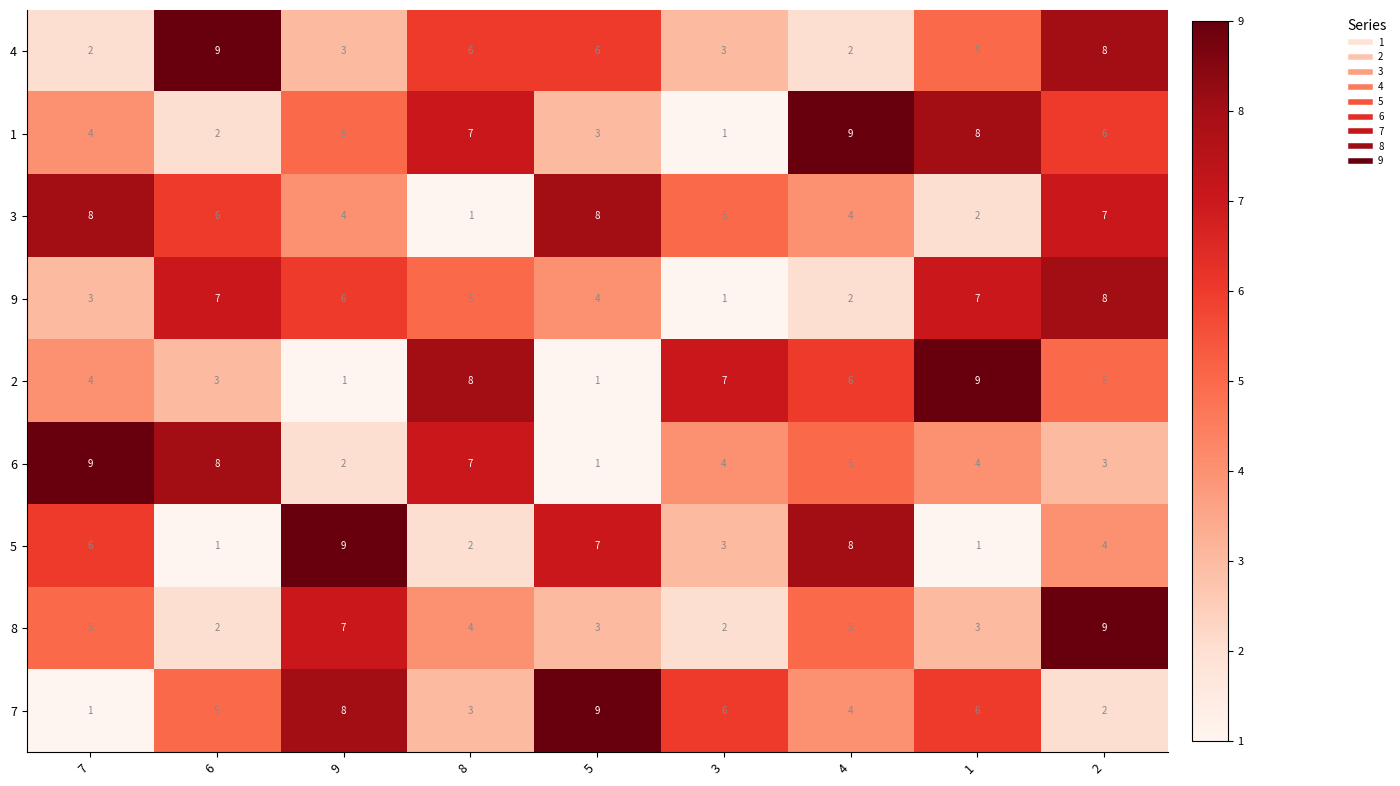

At which category is the sum across all series the highest?

2